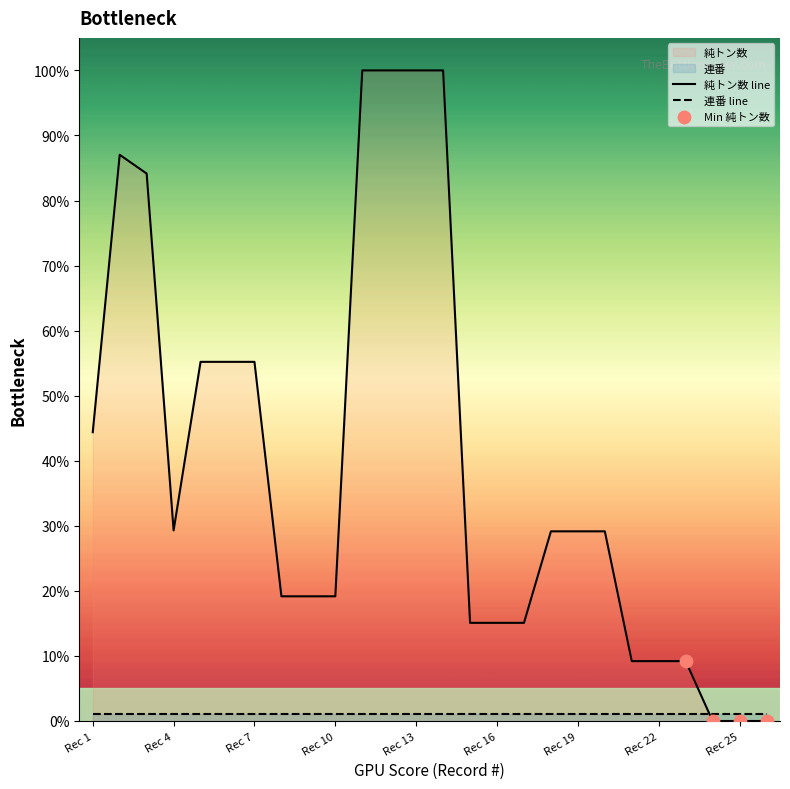

Between 6 and 9, which is larger?

6